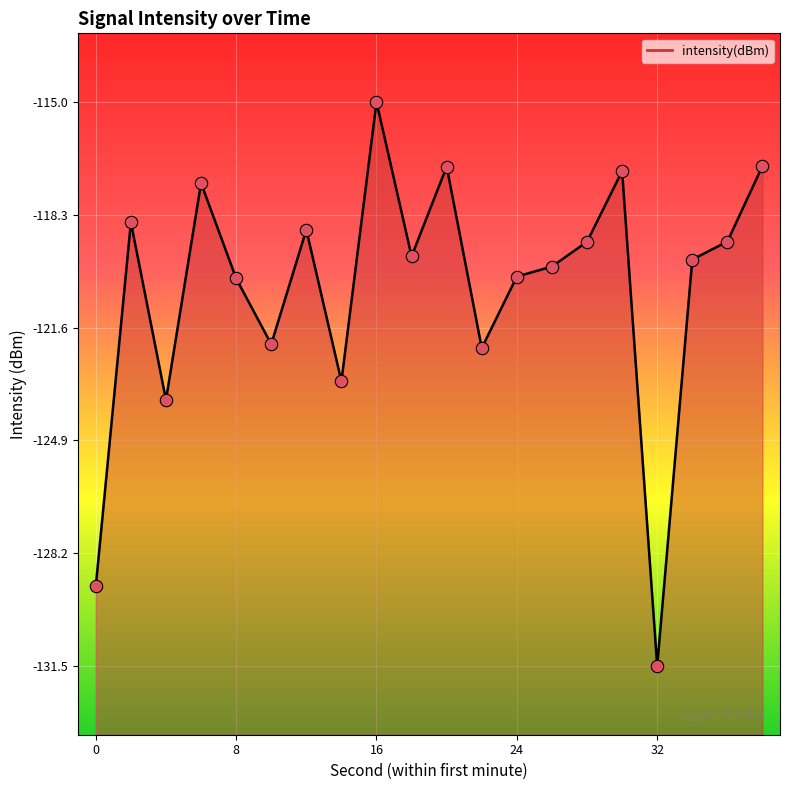

Which has a higher value, 34 or 36?

36